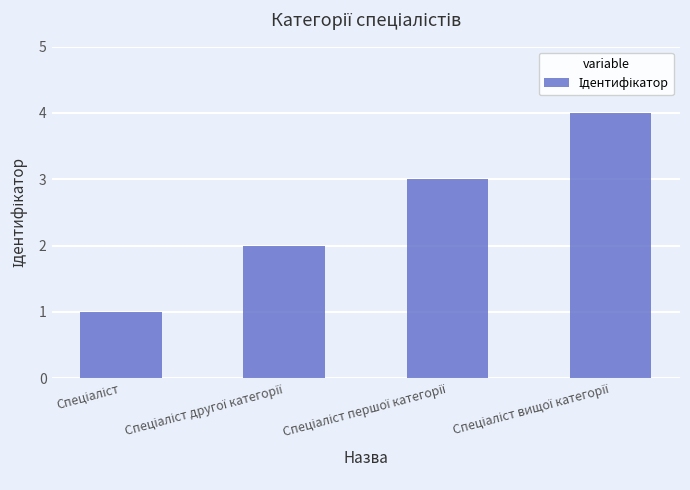

Reading left to right, what are all the values shown in this chart?

1	2	3	4